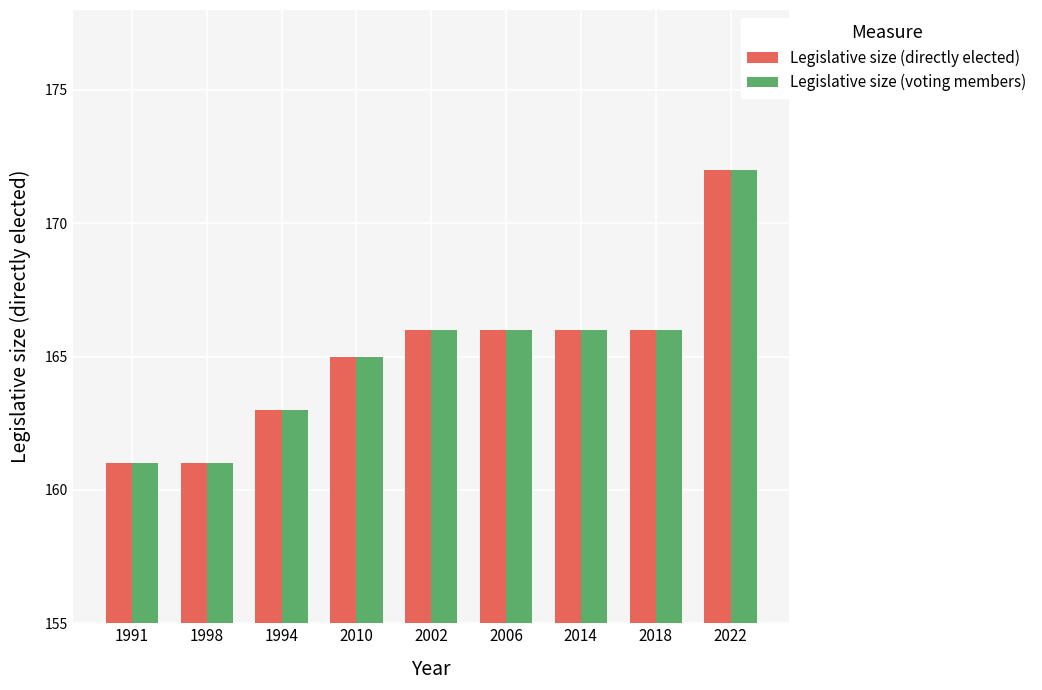

Read the Legislative size (voting members) value at 2014.

166